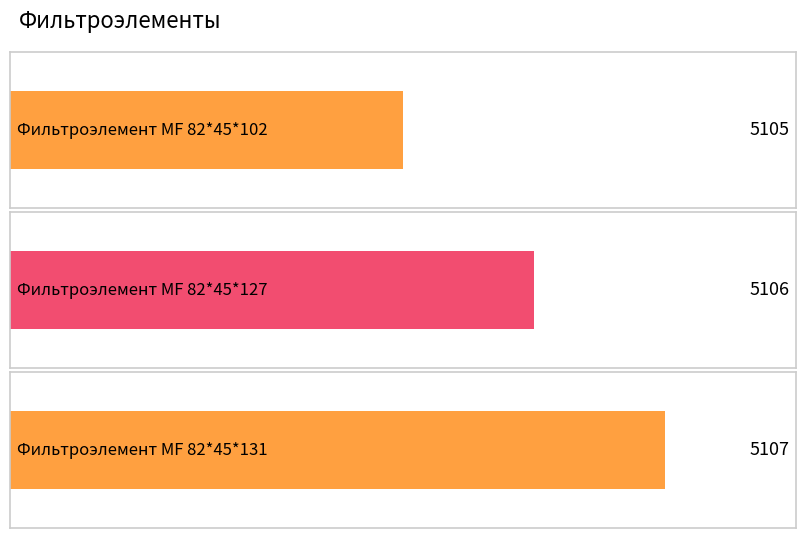

What is the difference between the maximum and minimum values?

2